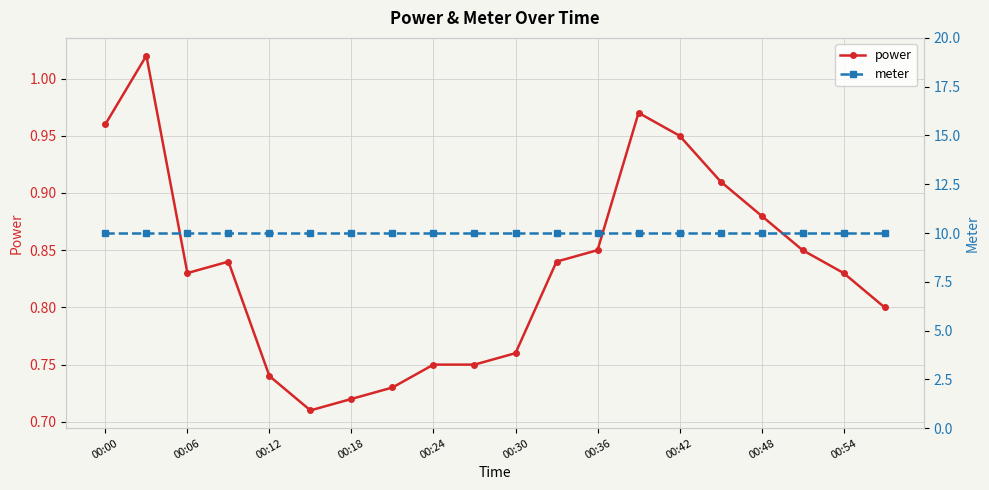

Is this an area chart (filled region under the line)?

No